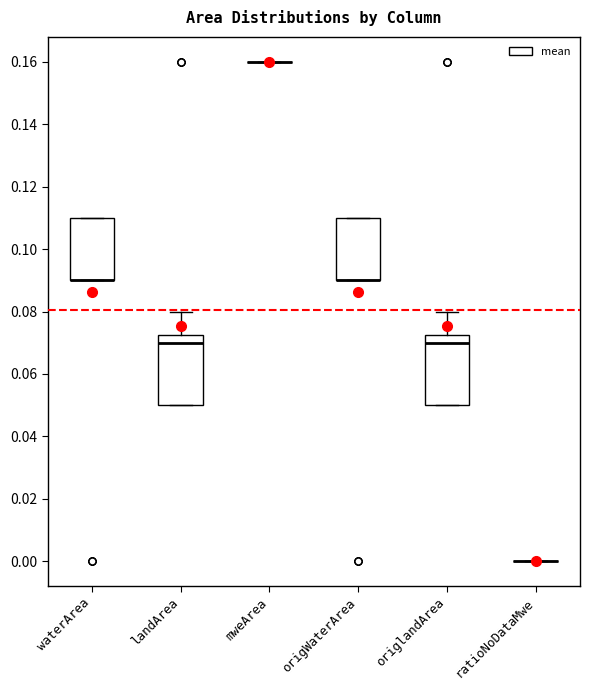

Where is the upper edge of the box for landArea on the y-axis? The values are not printed on the chart, so give them approximately, as read against the axis.

0.072